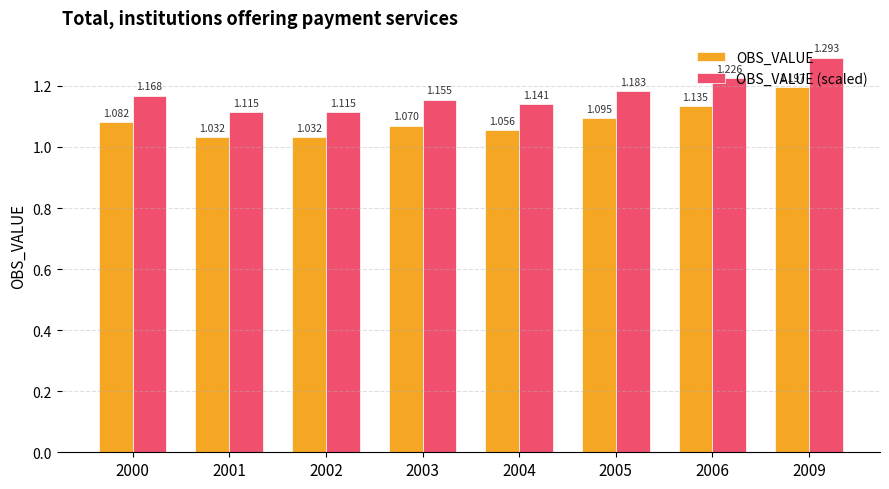

How many distinct data groups are displayed?

2